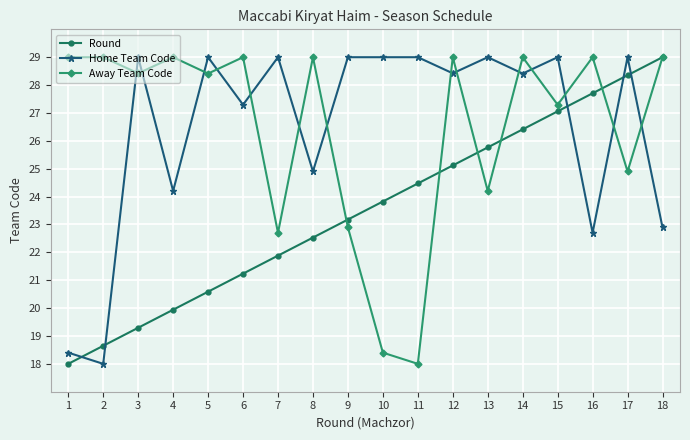

Between 5 and 18, which series saw the biggest shift?

Round